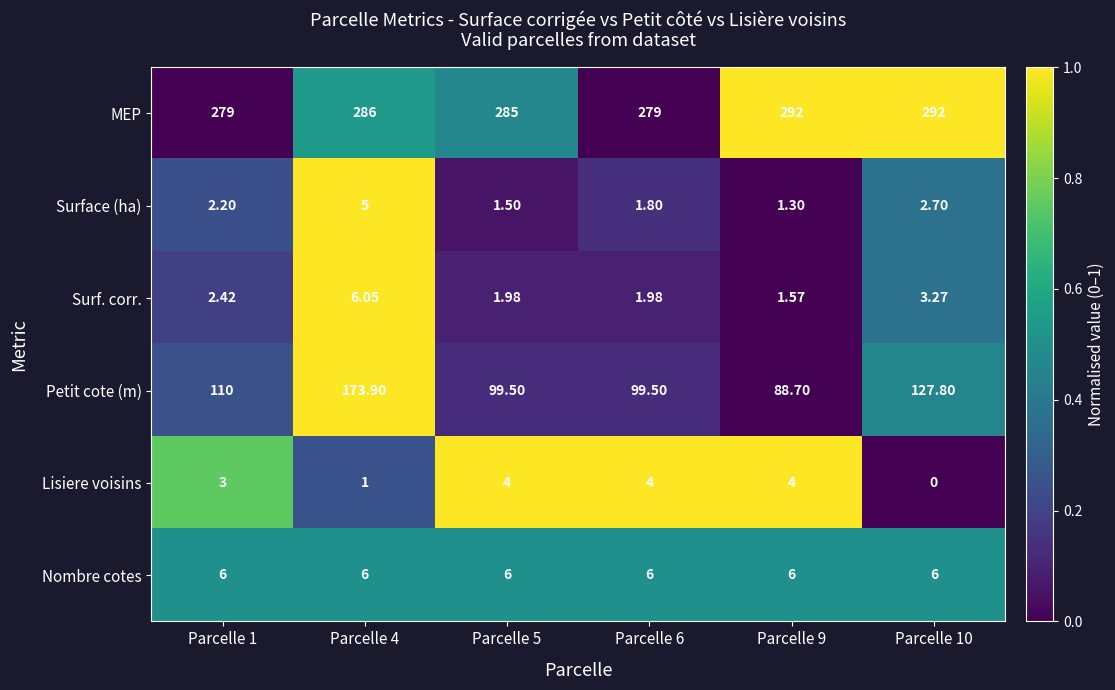

What is the total value across all series at Parcelle 6?

392.3